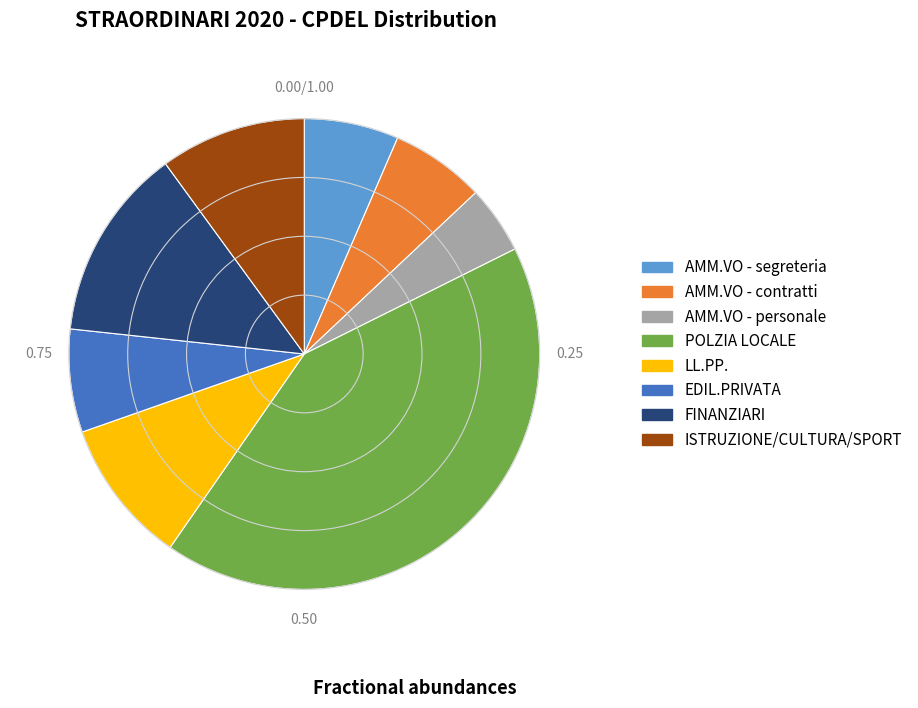

Which category has the biggest portion of the pie?

POLZIA LOCALE